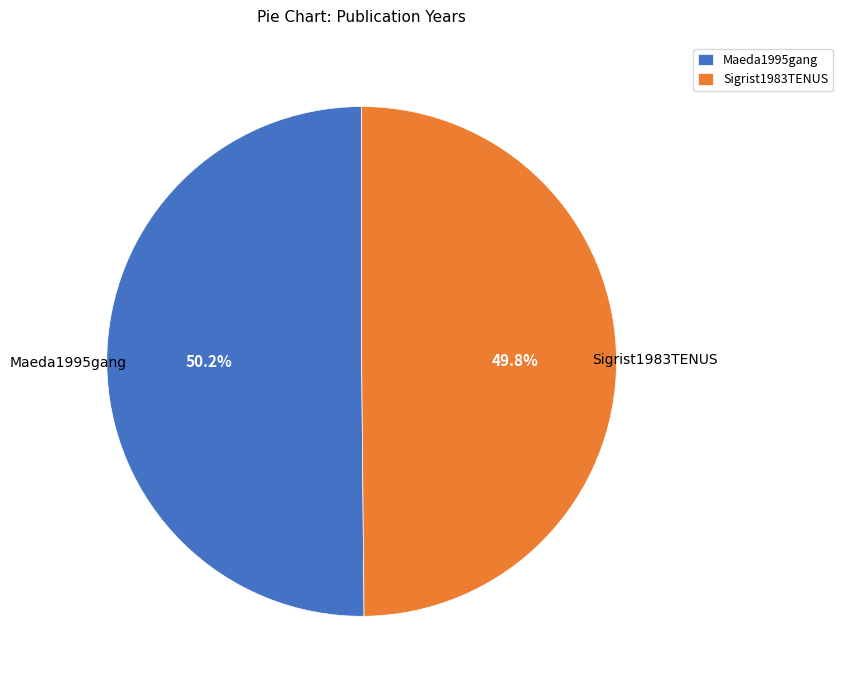

What percentage is the Maeda1995gang slice, to the nearest percent?

50%